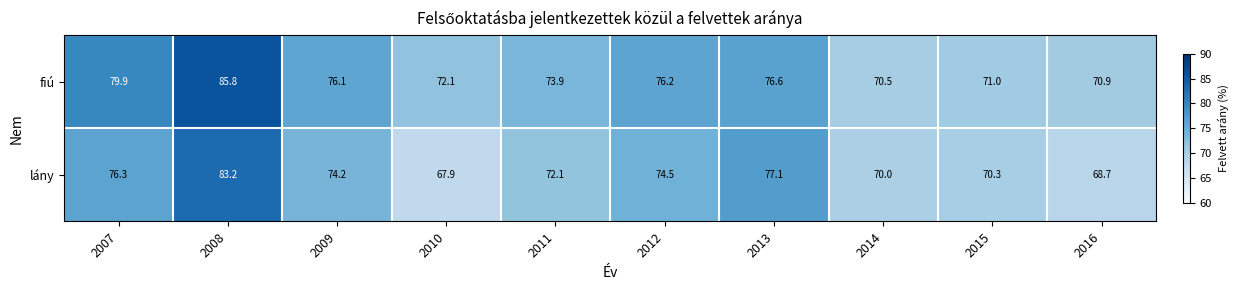

Which series has the largest total across all categories?

fiú